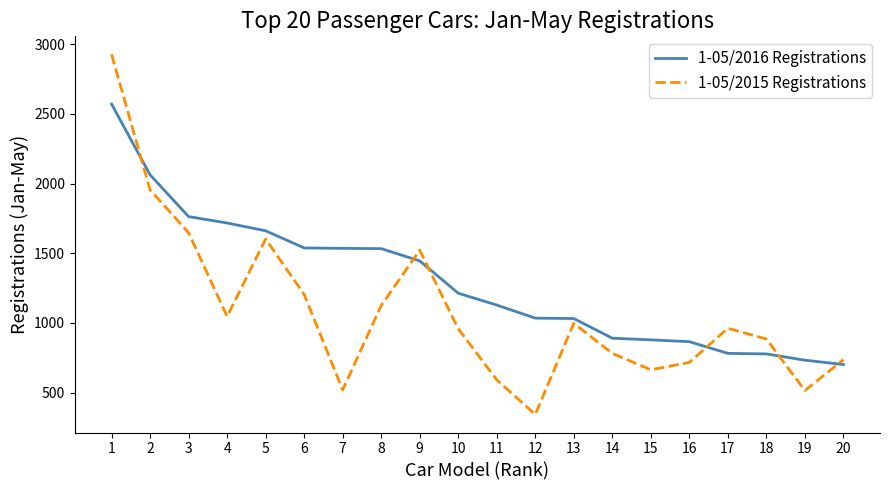

At which label does 1-05/2016 Registrations reach its minimum?

20